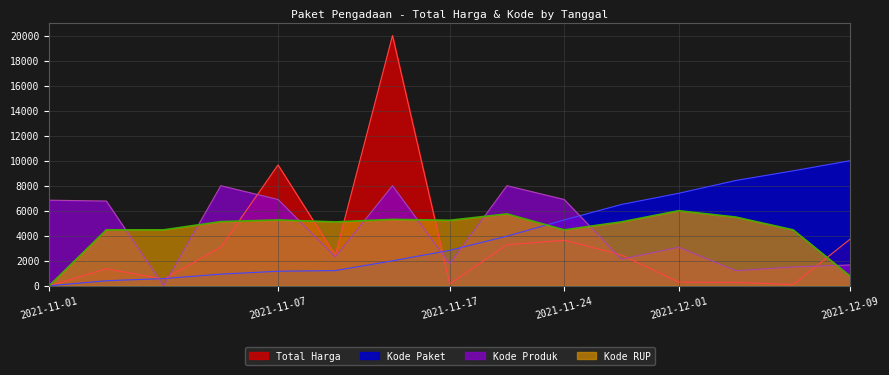

Is it true that Kode Produk equals 1760.1 at 2021-11-17?

True